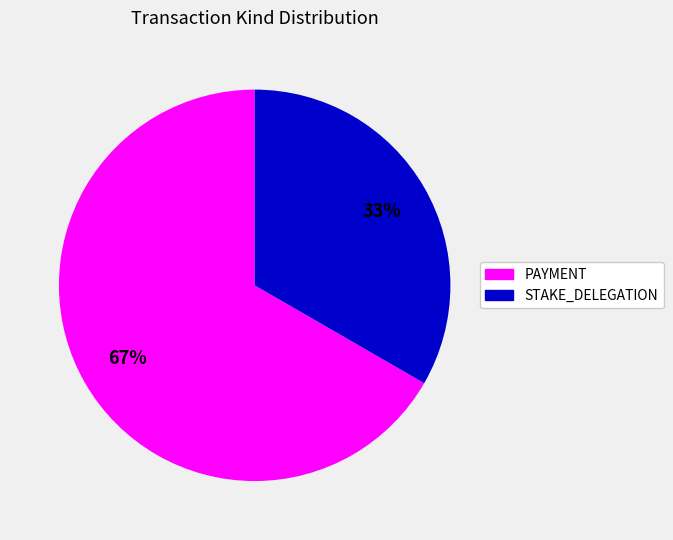

Is it true that STAKE_DELEGATION is 39% of the pie?

False